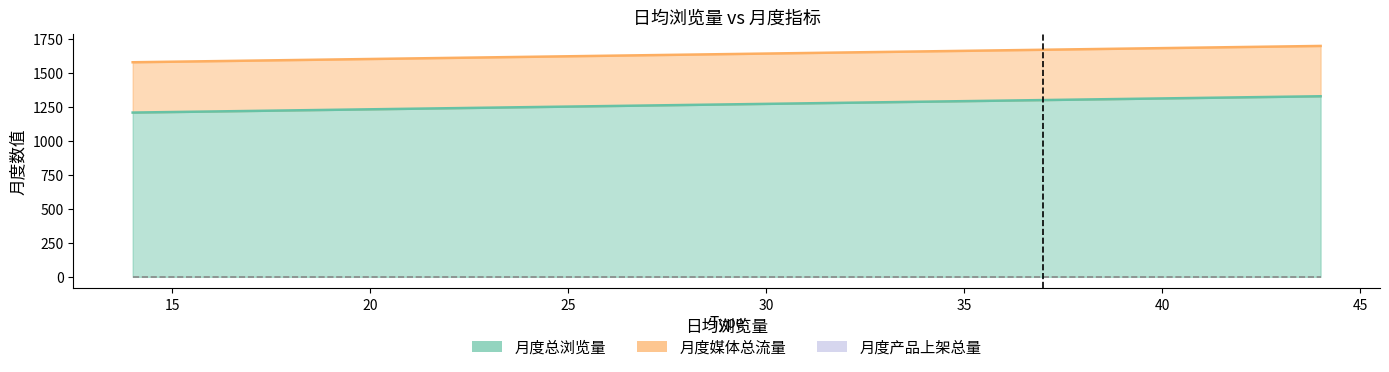

True or false: 月度总浏览量 has a value of 1252 at 25.

True